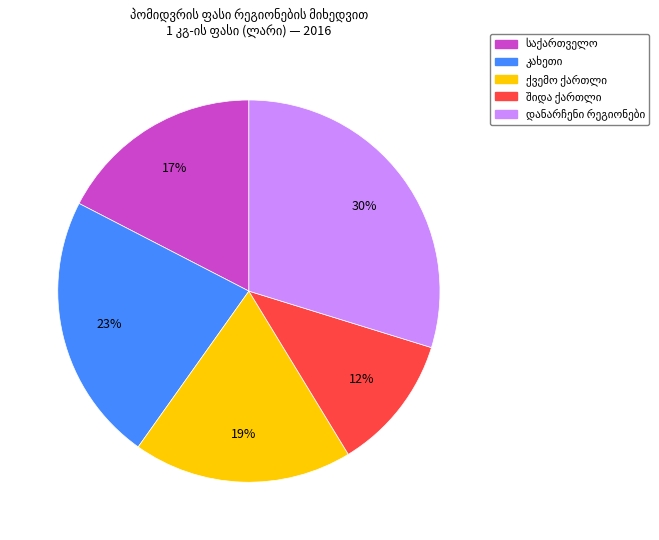

Is there a majority slice in this chart?

No